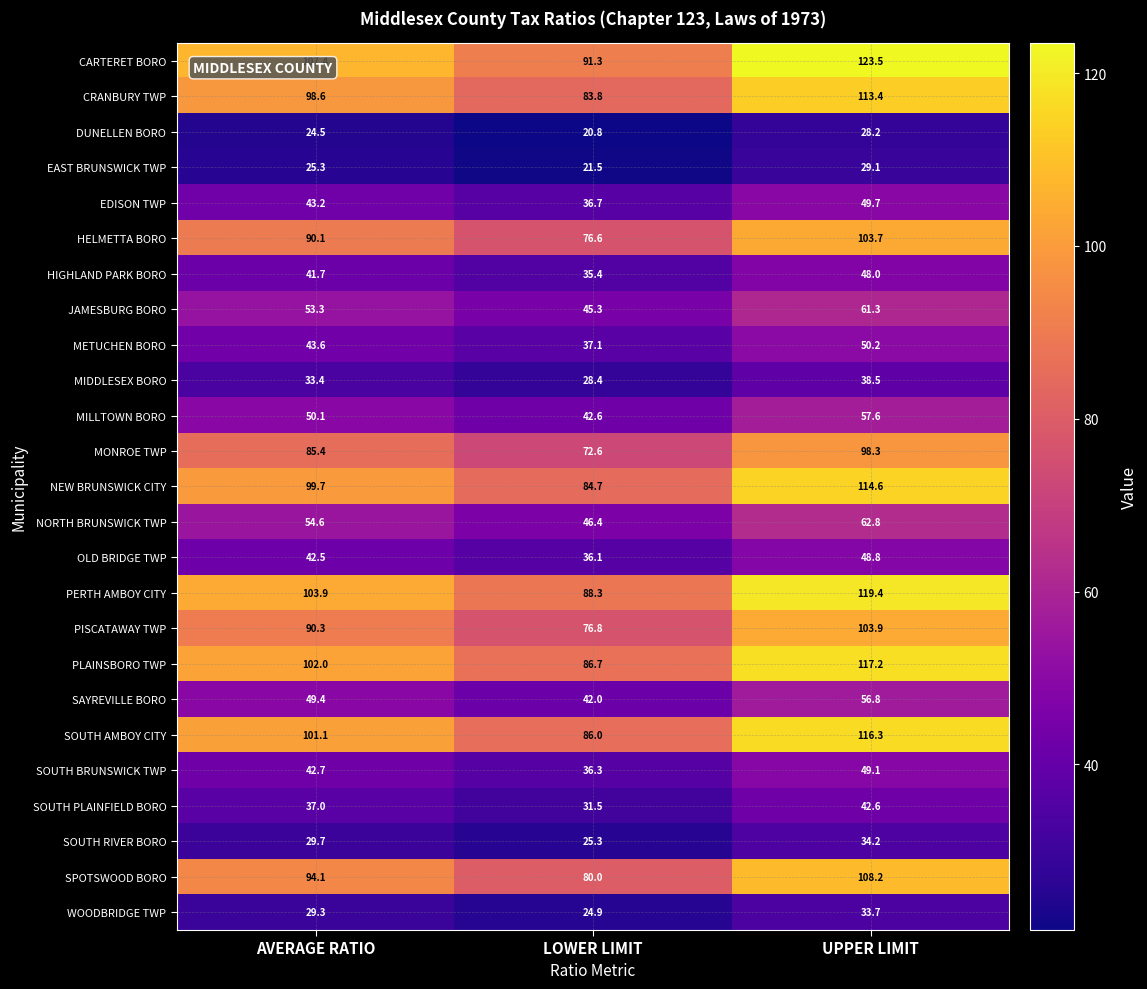

The value of EAST BRUNSWICK TWP at UPPER LIMIT is 29.1. True or false?

True